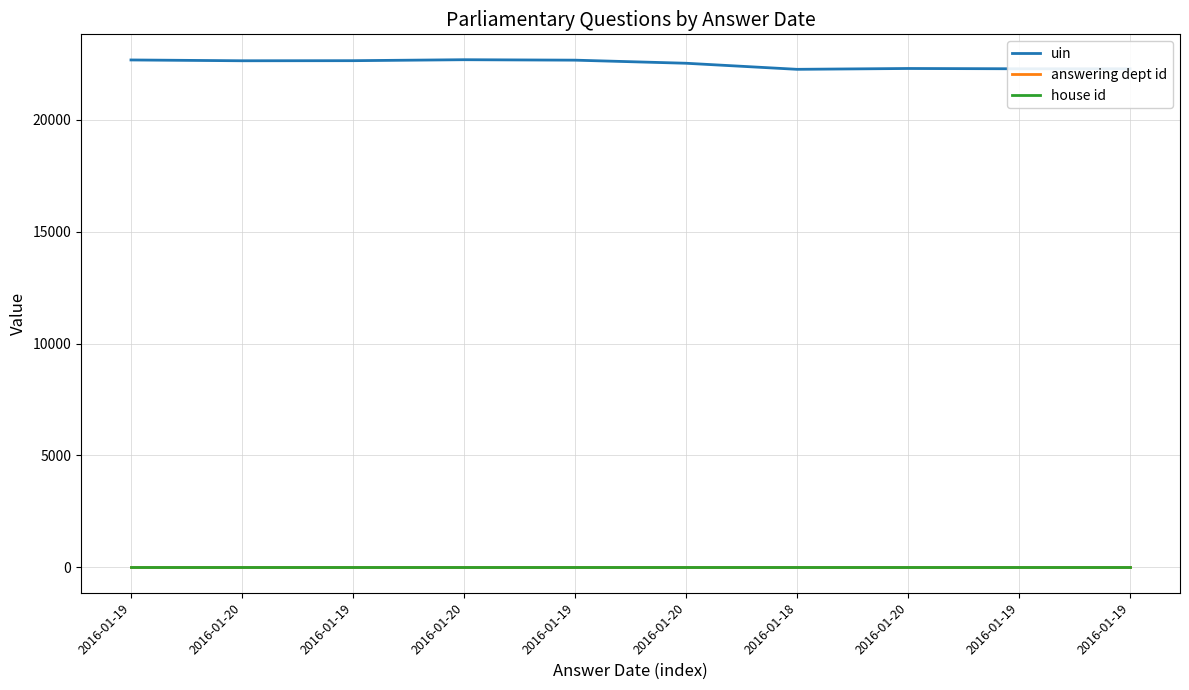

What are all the series names shown in the legend?

uin, answering dept id, house id